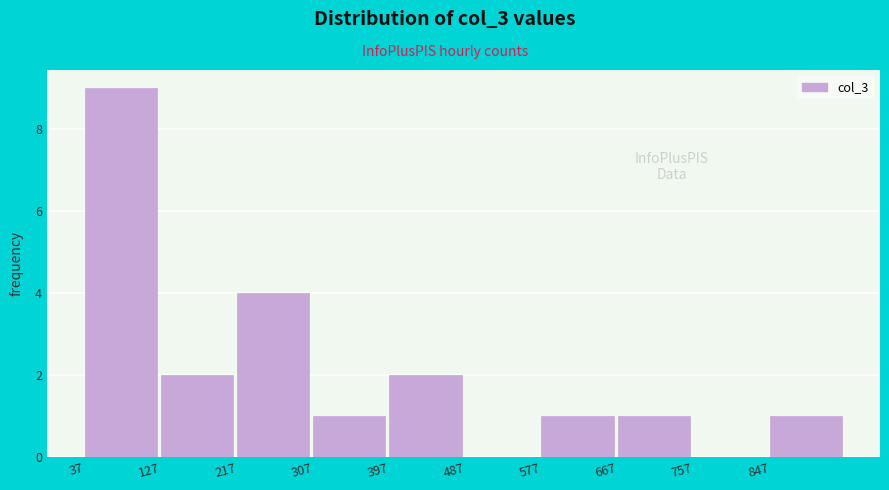

Over which range of the x-axis is the bar tallest?

37 to 127